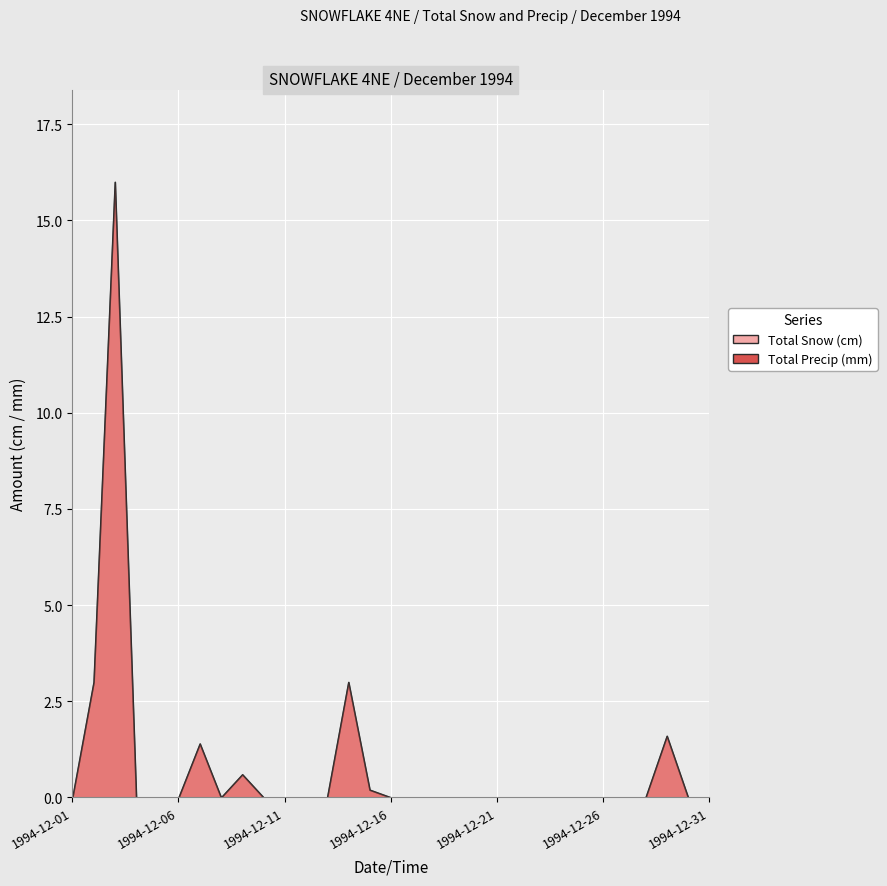

Reading left to right, list all the values displayed in this chart.

Total Snow (cm): 0.0	3.0	16.0	0.0	0.0	0.0	1.4	0.0	0.6	0.0	0.0	0.0	0.0	3.0	0.2	0.0	0.0	0.0	0.0	0.0	0.0	0.0	0.0	0.0	0.0	0.0	0.0	0.0	1.6	0.0	0.0
Total Precip (mm): 0.0	3.0	16.0	0.0	0.0	0.0	1.4	0.0	0.6	0.0	0.0	0.0	0.0	3.0	0.2	0.0	0.0	0.0	0.0	0.0	0.0	0.0	0.0	0.0	0.0	0.0	0.0	0.0	1.6	0.0	0.0